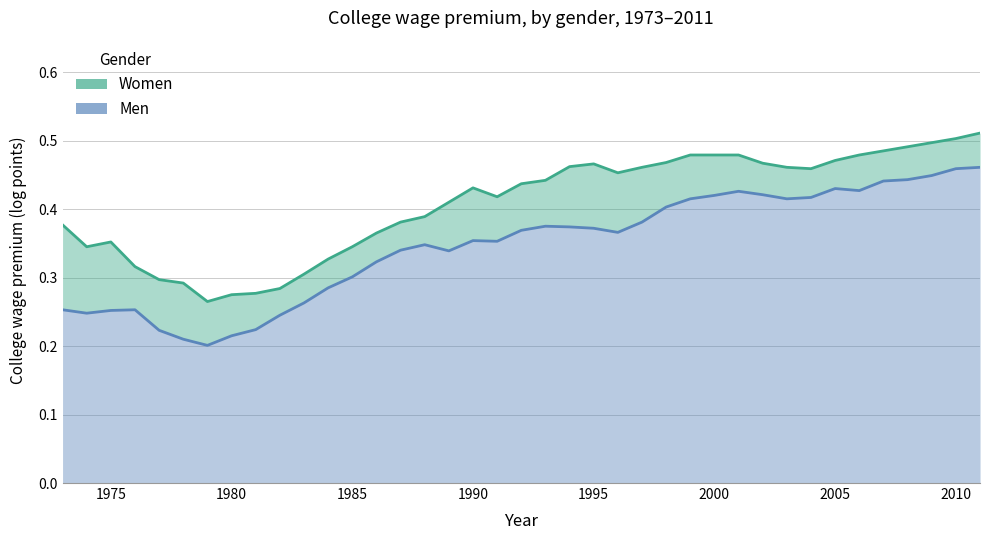

True or false: Women has a value of 0.7 at 1990.

False